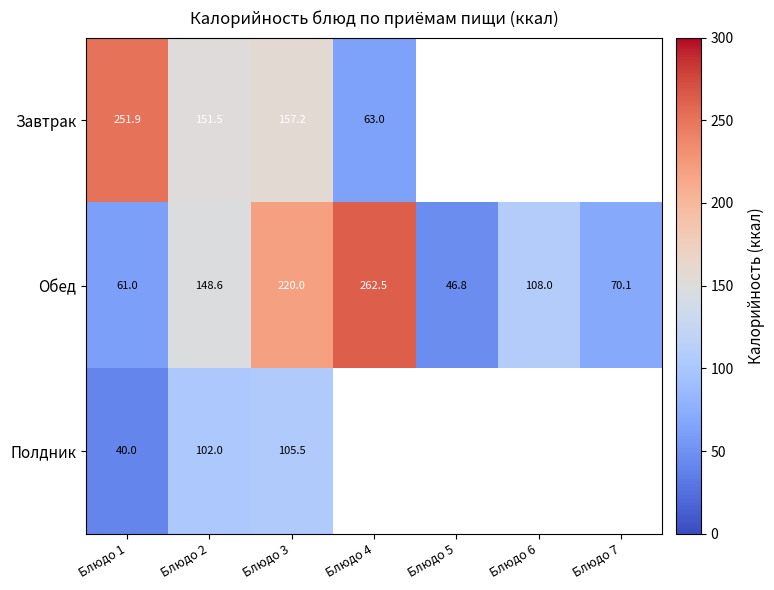

List the series in order of their peak value, lowest first.

Полдник, Завтрак, Обед